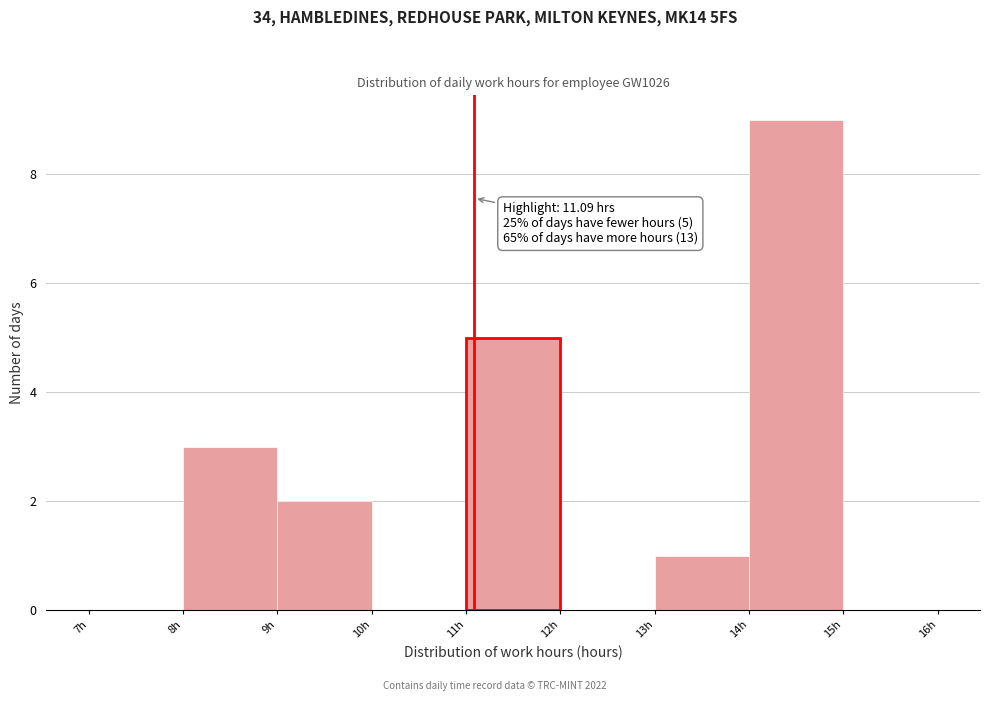

Over which range of the x-axis is the bar tallest?

14 to 15